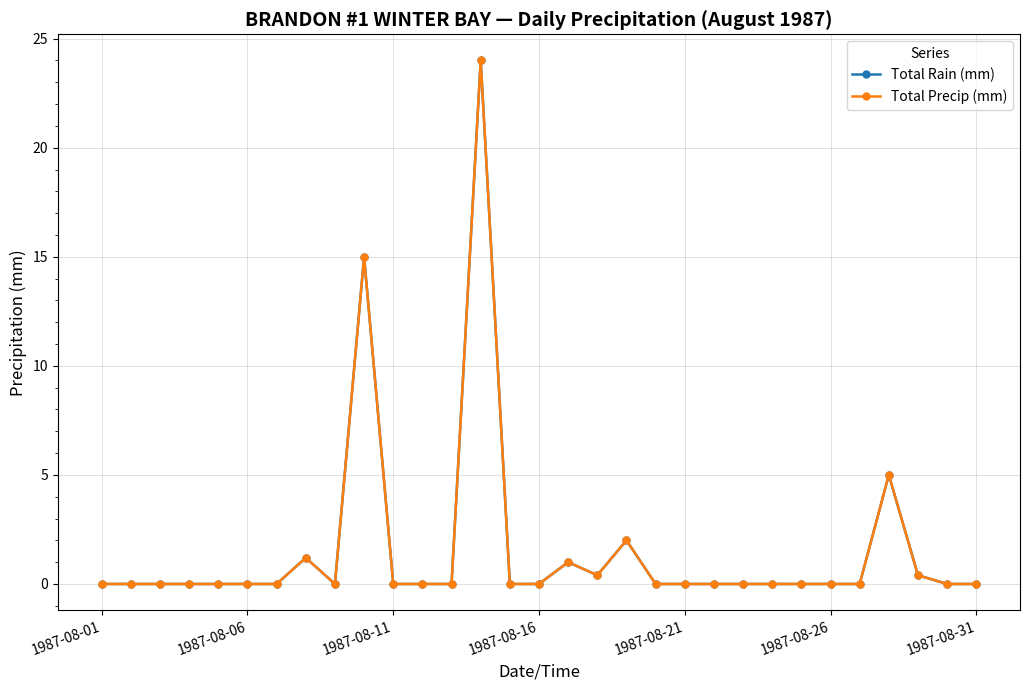

How many positive values does the Total Rain (mm) series have?

8